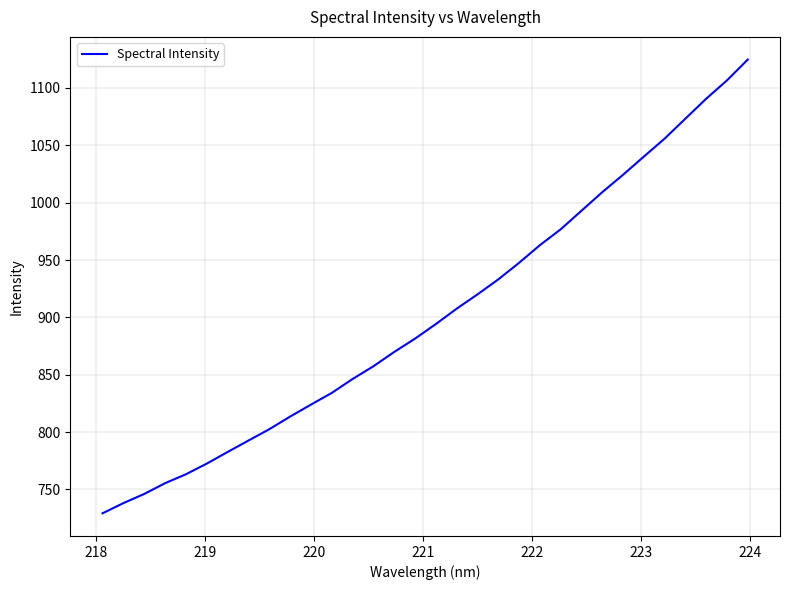

What is the smallest value displayed?

729.2